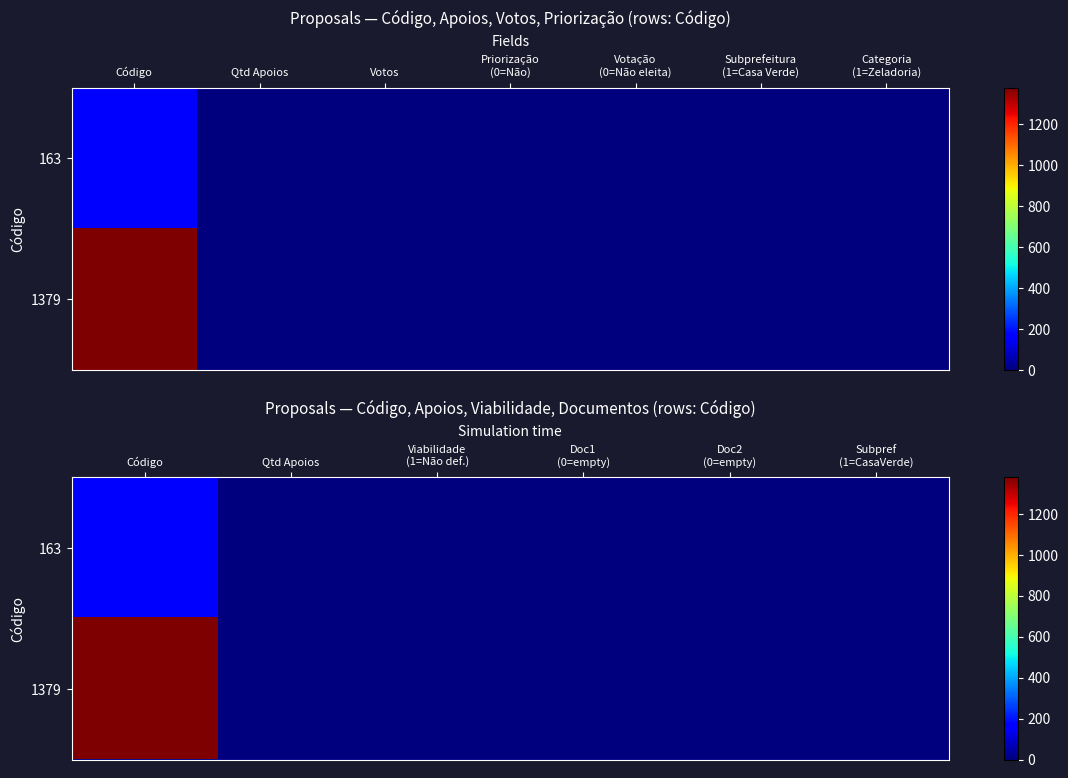

Which series has the largest total across all categories?

1379